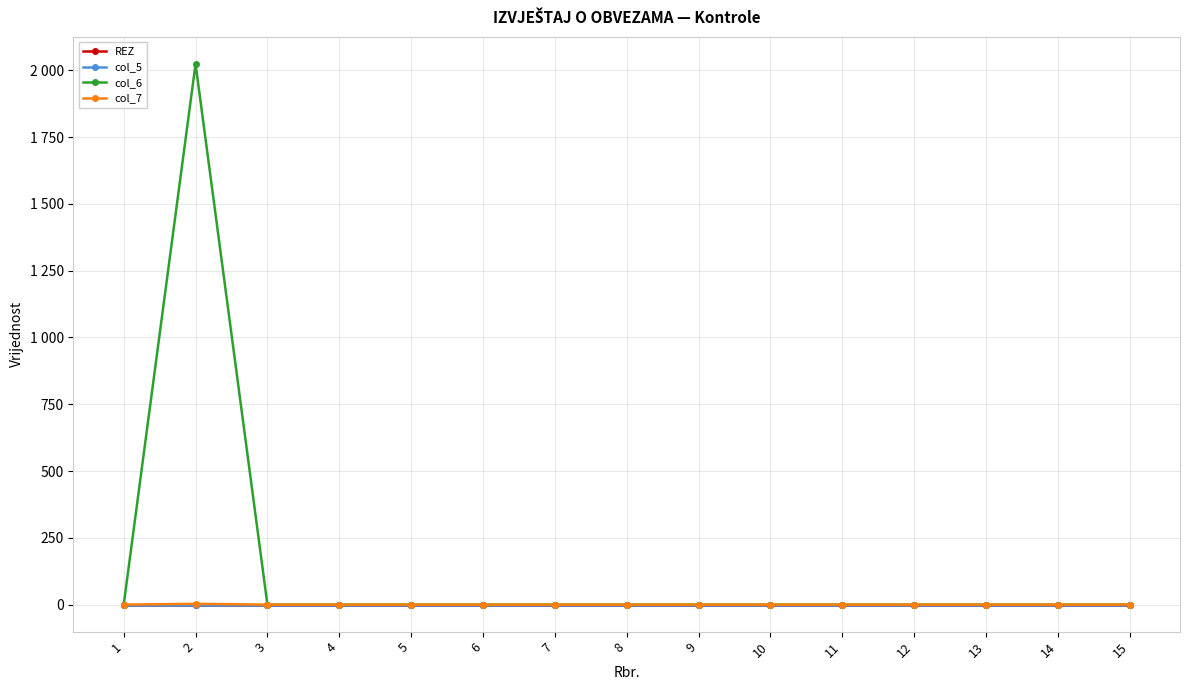

Count the number of categories in the chart.

15